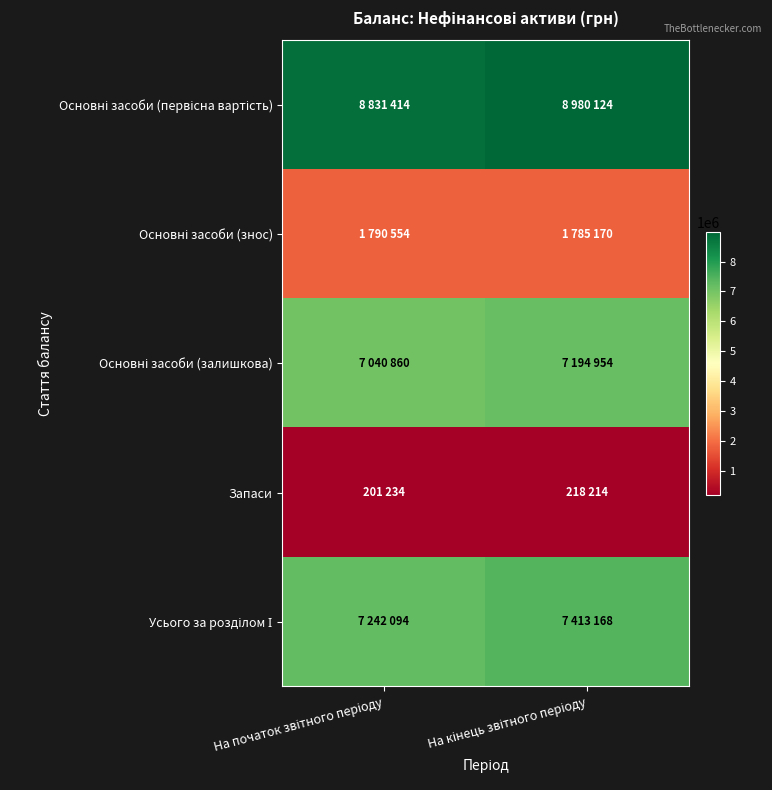

Rank the series at На кінець звітного періоду from highest to lowest value.

Основні засоби (первісна вартість), Усього за розділом І, Основні засоби (залишкова), Основні засоби (знос), Запаси